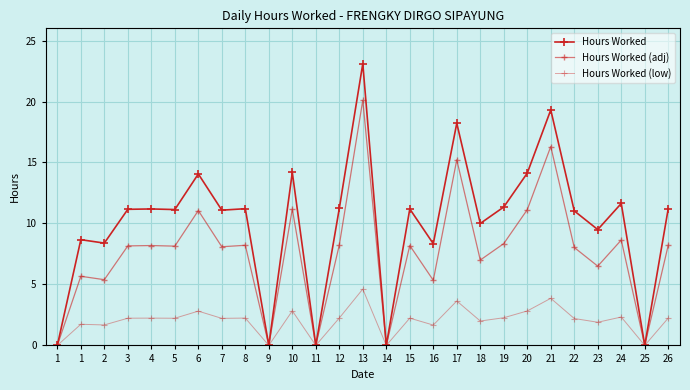

Which series has the largest range (max minus min)?

Hours Worked